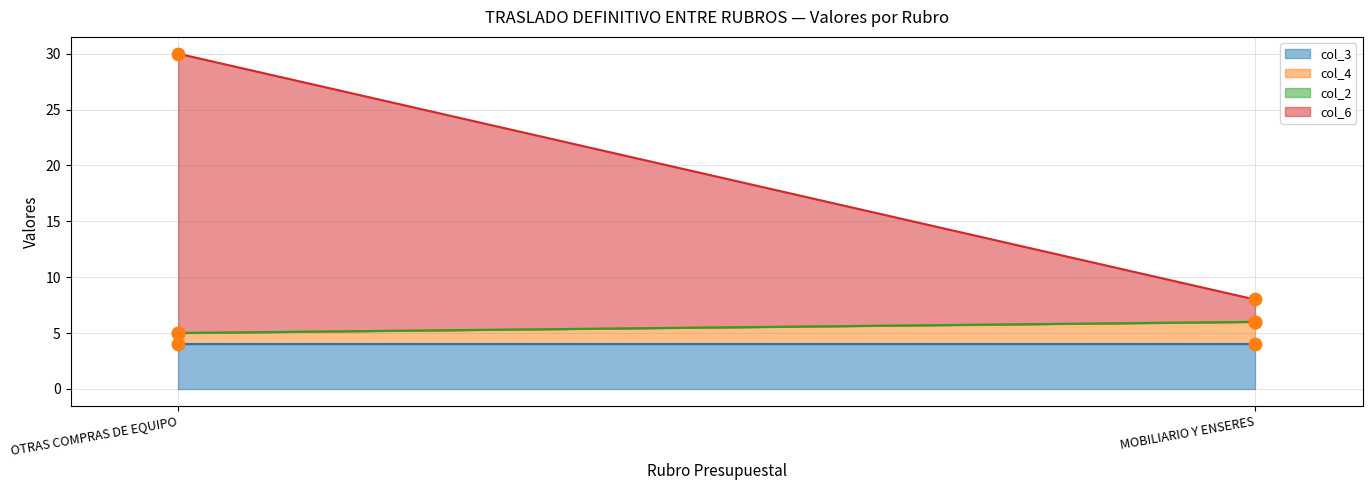

Which series has the largest total across all categories?

col_6